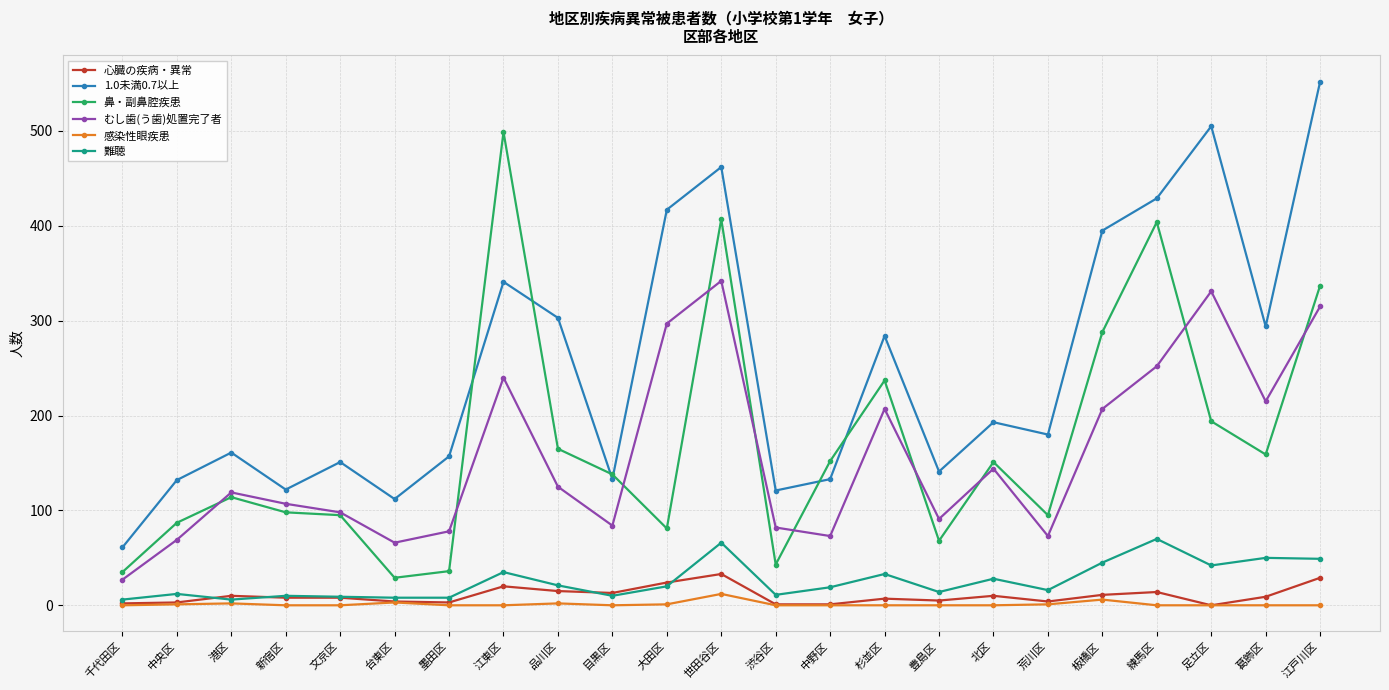

Does the chart display data point markers on the line(s)?

Yes